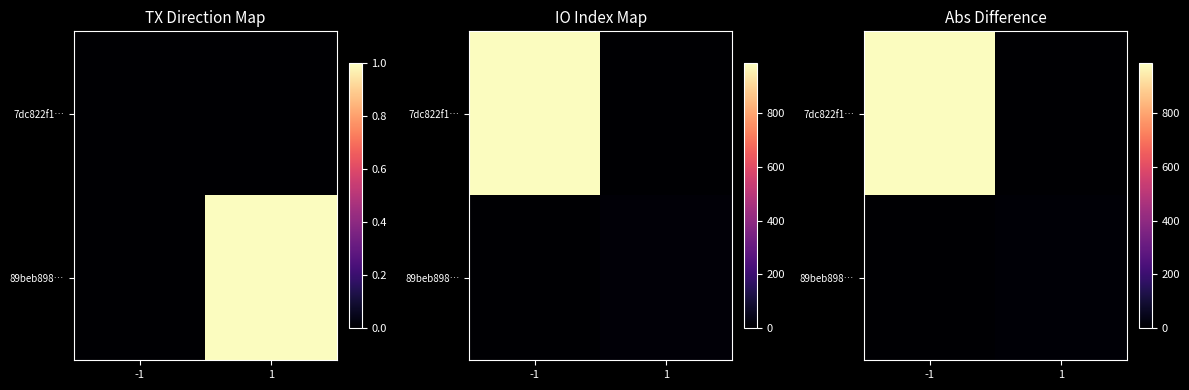

What is the spread (max minus min) of values at -1?

985